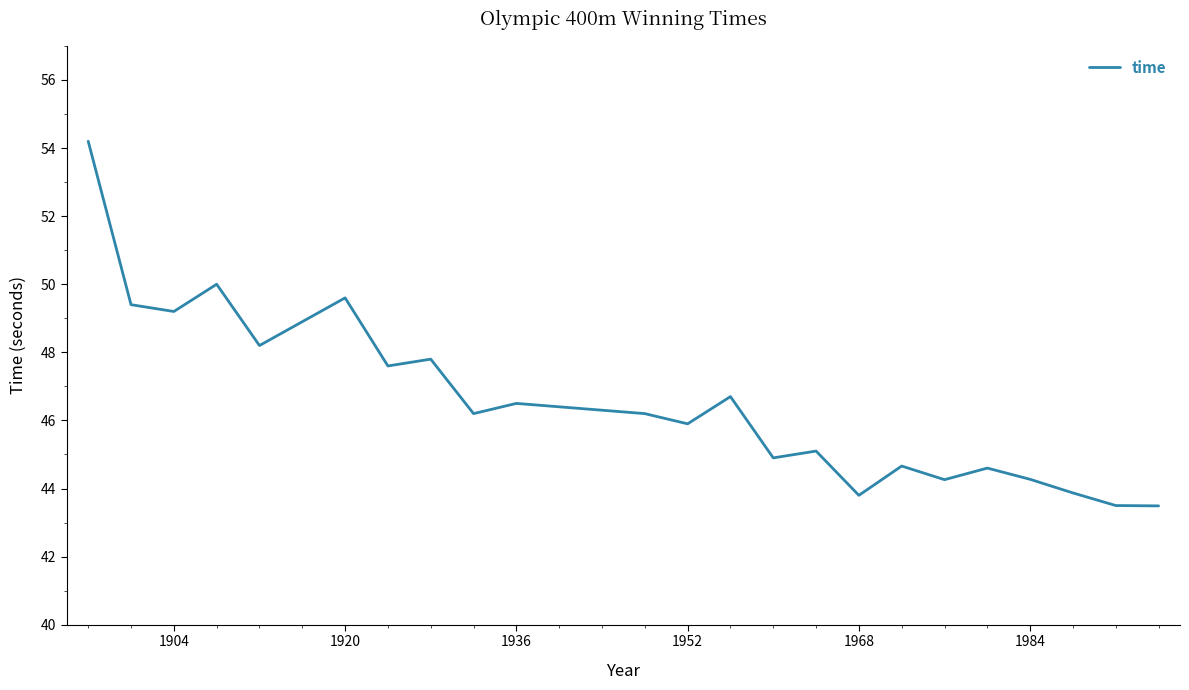

What is the minimum value shown in the chart?

43.5